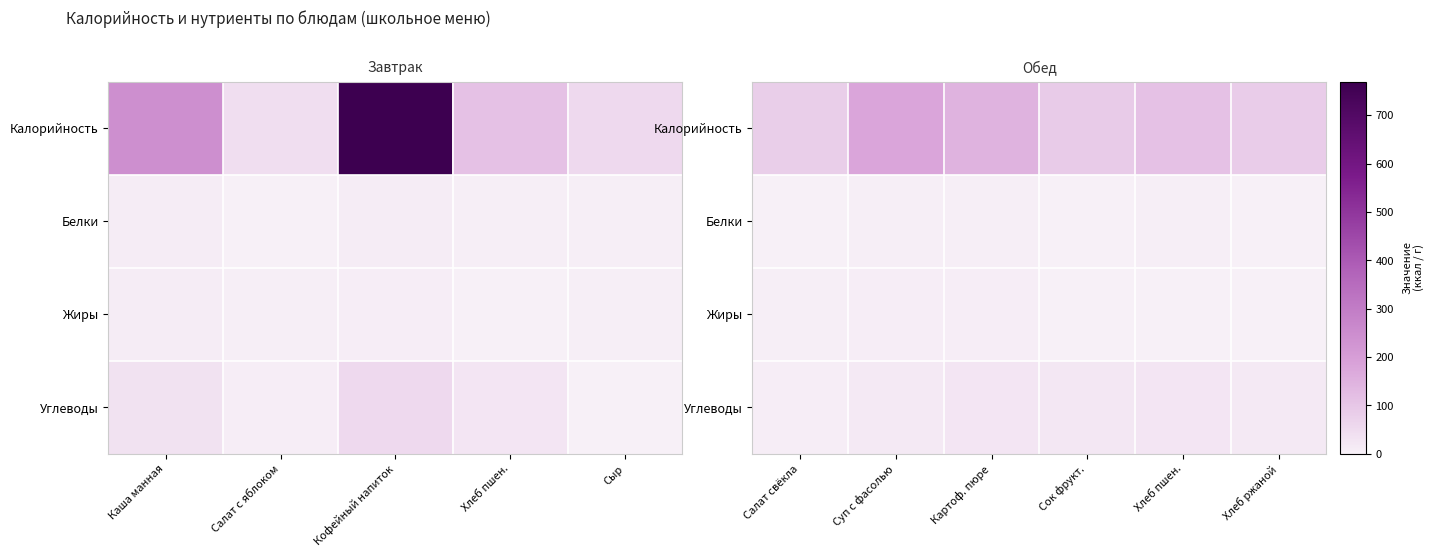

Rank the series at Хлеб пшен. from lowest to highest value.

Жиры, Белки, Углеводы, Калорийность